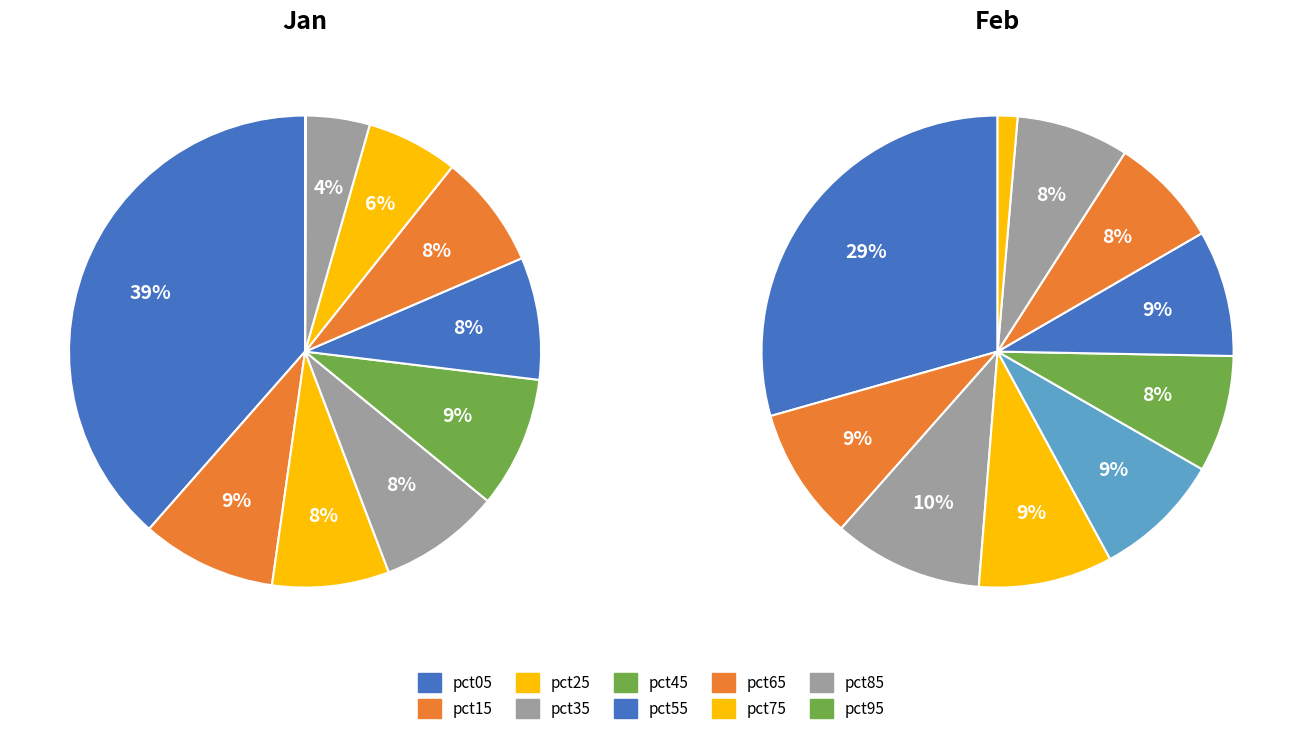

The 4 slice represents 16% of the pie. True or false?

False